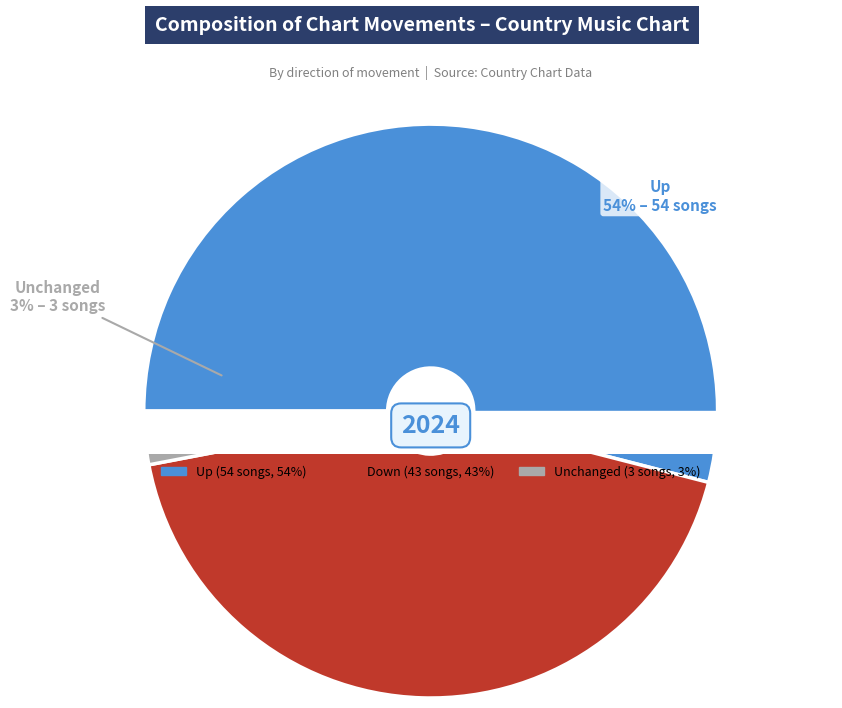

What percentage do - and up together represent?

57.0%